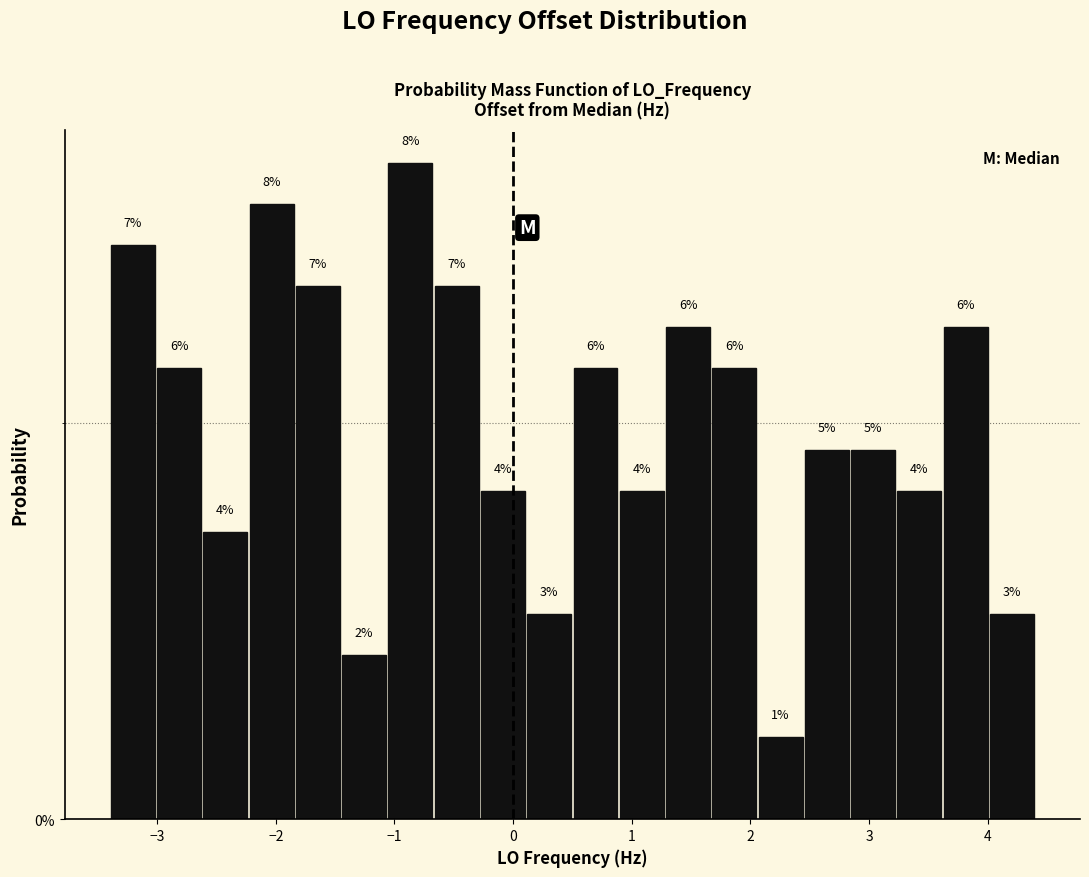

Read against the x-axis, roughly where is the centre of the tallest bar?

-0.9